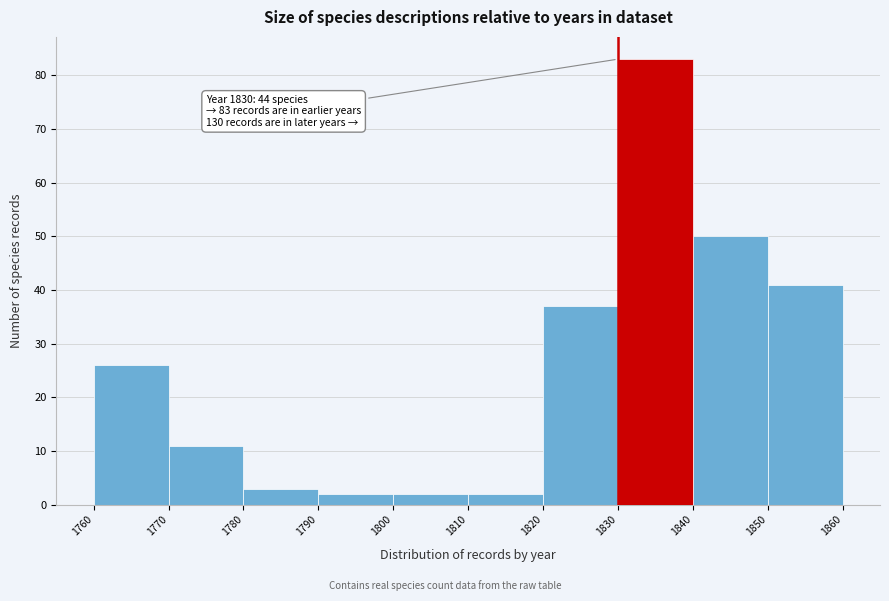

Over which range of the x-axis is the bar tallest?

1830 to 1840